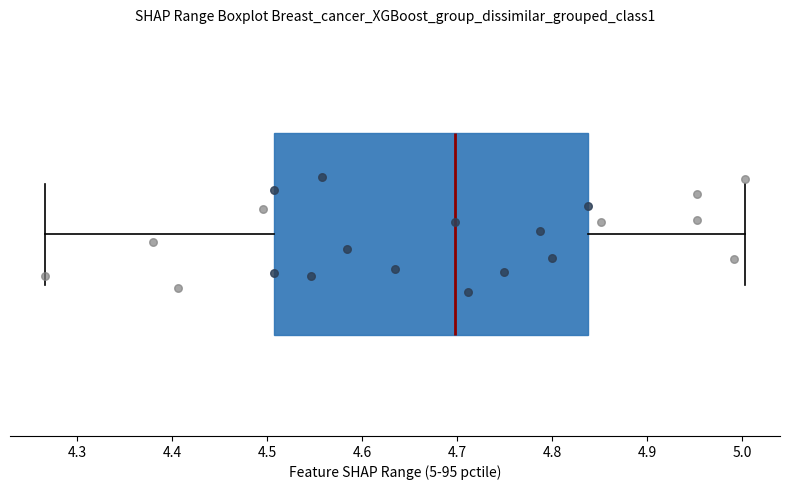

Where is the left edge of the box on the x-axis? The values are not printed on the chart, so give them approximately, as read against the axis.

4.51